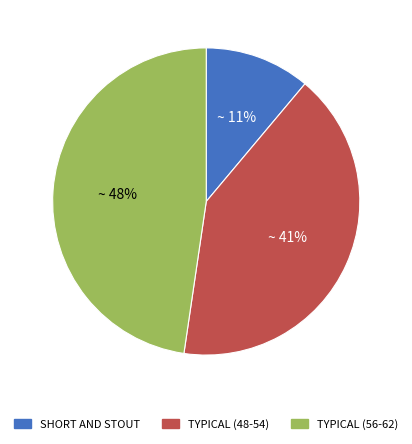

How many slices are in this pie chart?

3